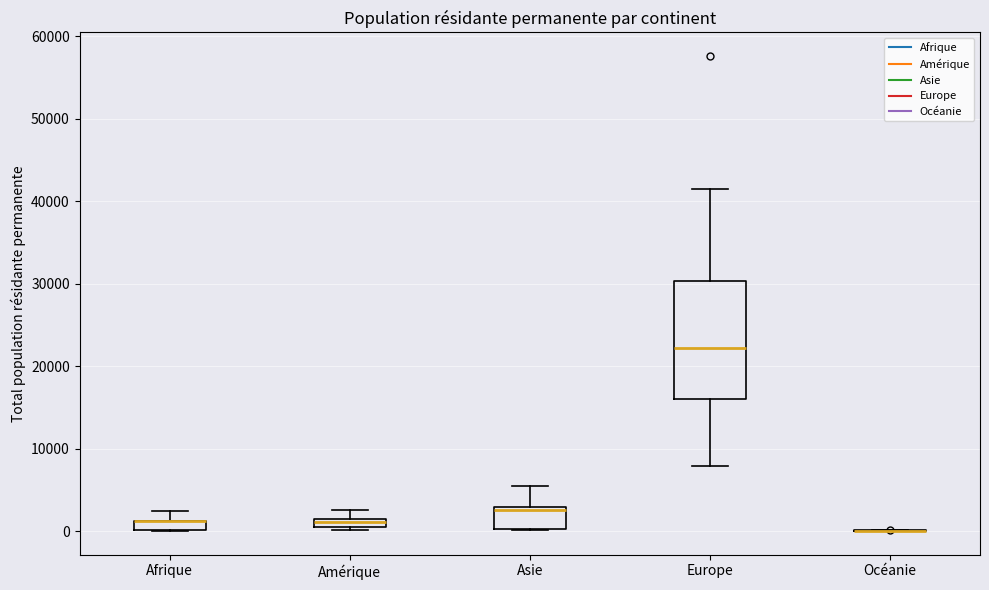

Comparing the boxes themselves (not the whiskers), which one is the tallest?

Europe